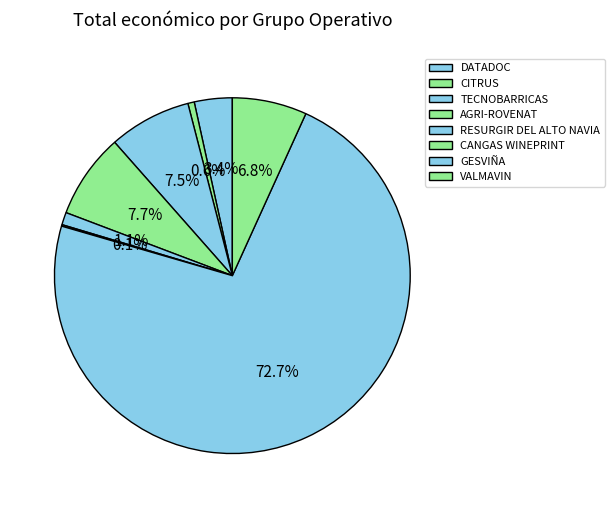

Does RESURGIR DEL ALTO NAVIA account for over 50% of the chart?

No